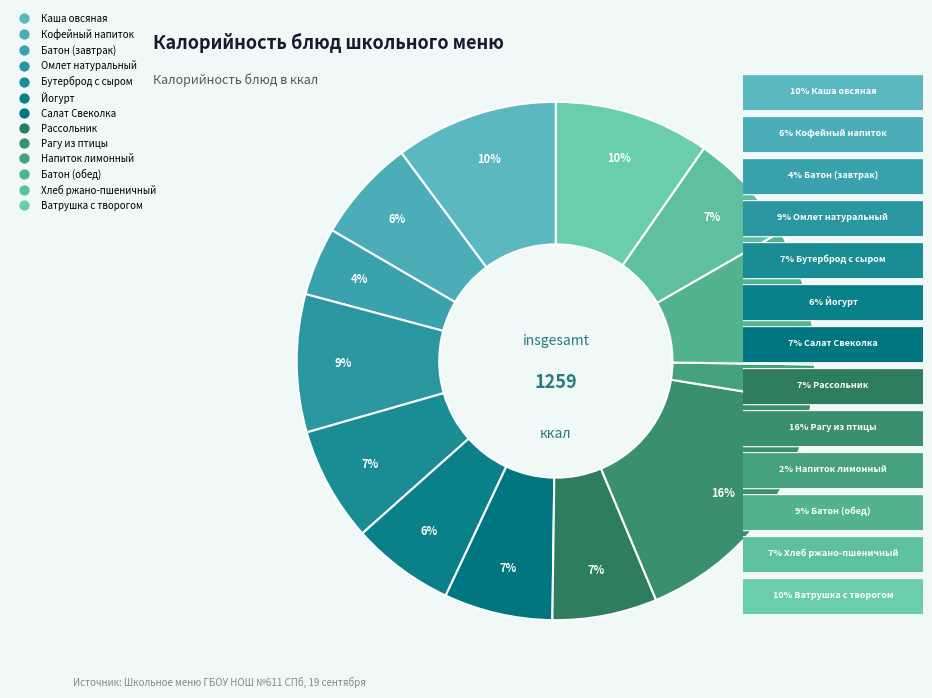

Is there a majority slice in this chart?

No